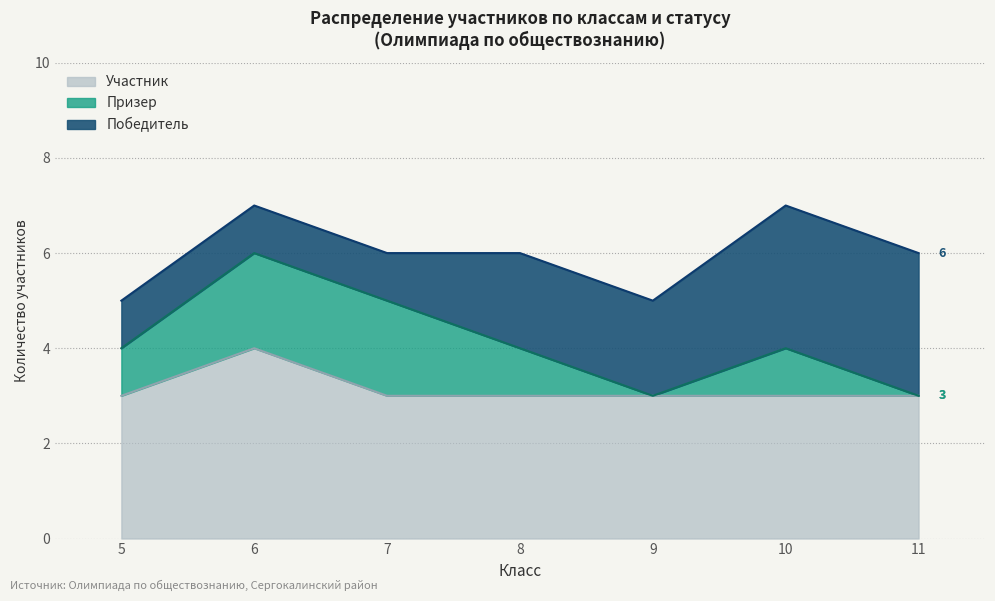

The Участник series shows 1 at 11. True or false?

False